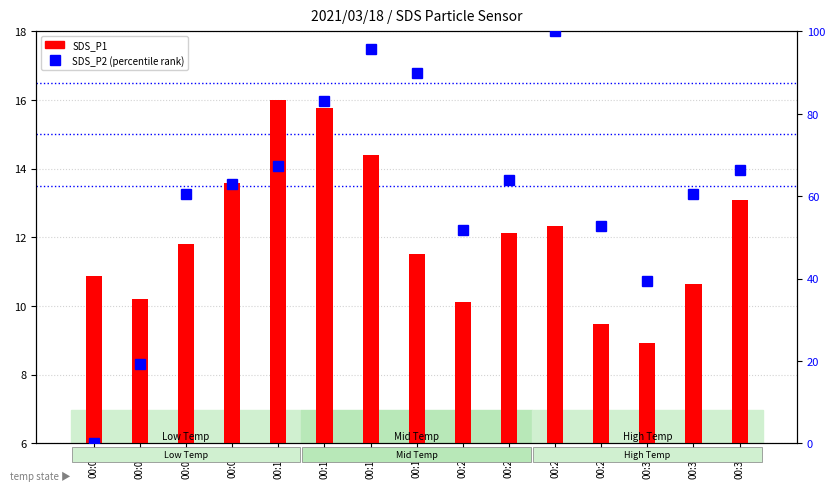

The value of SDS_P1 at 00:04 is 10.2. True or false?

True